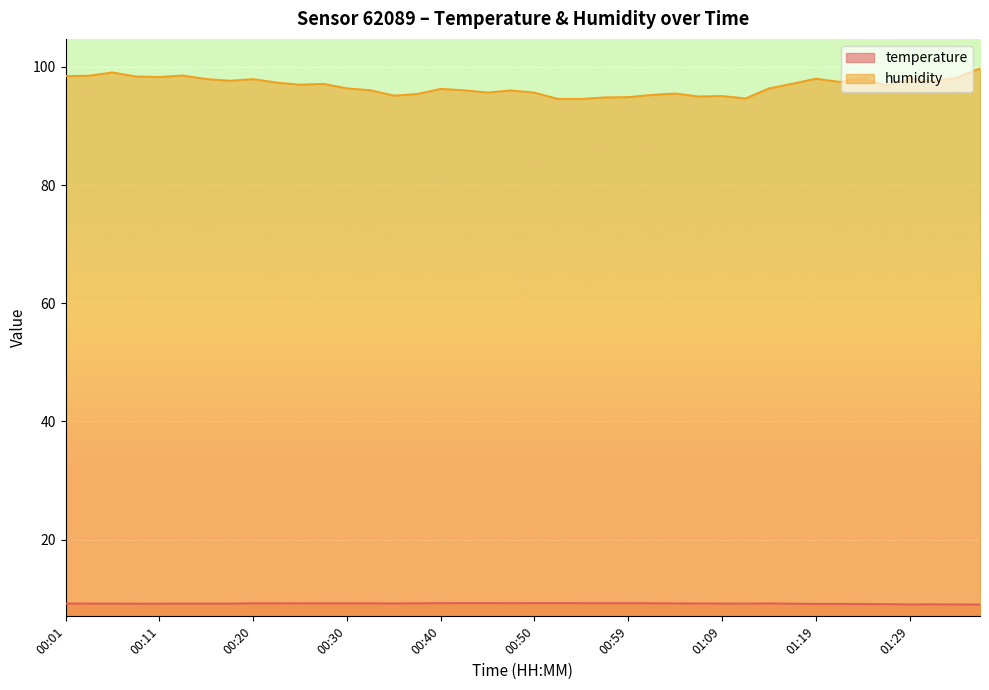

What is the label of the 10th point from the right?

01:14